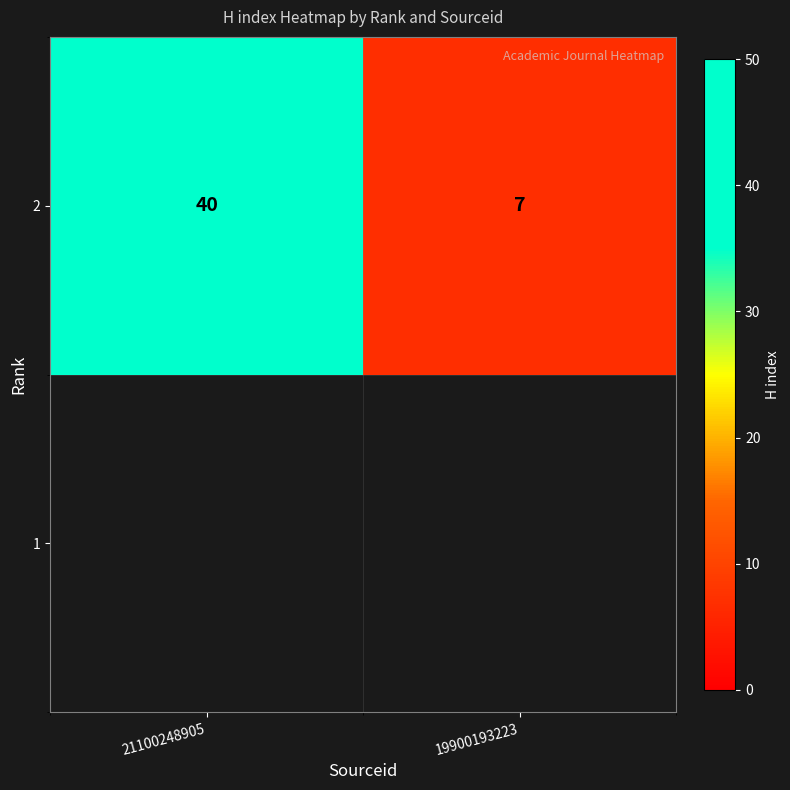

What is the sum of the values at 19900193223 and 21100248905?

47